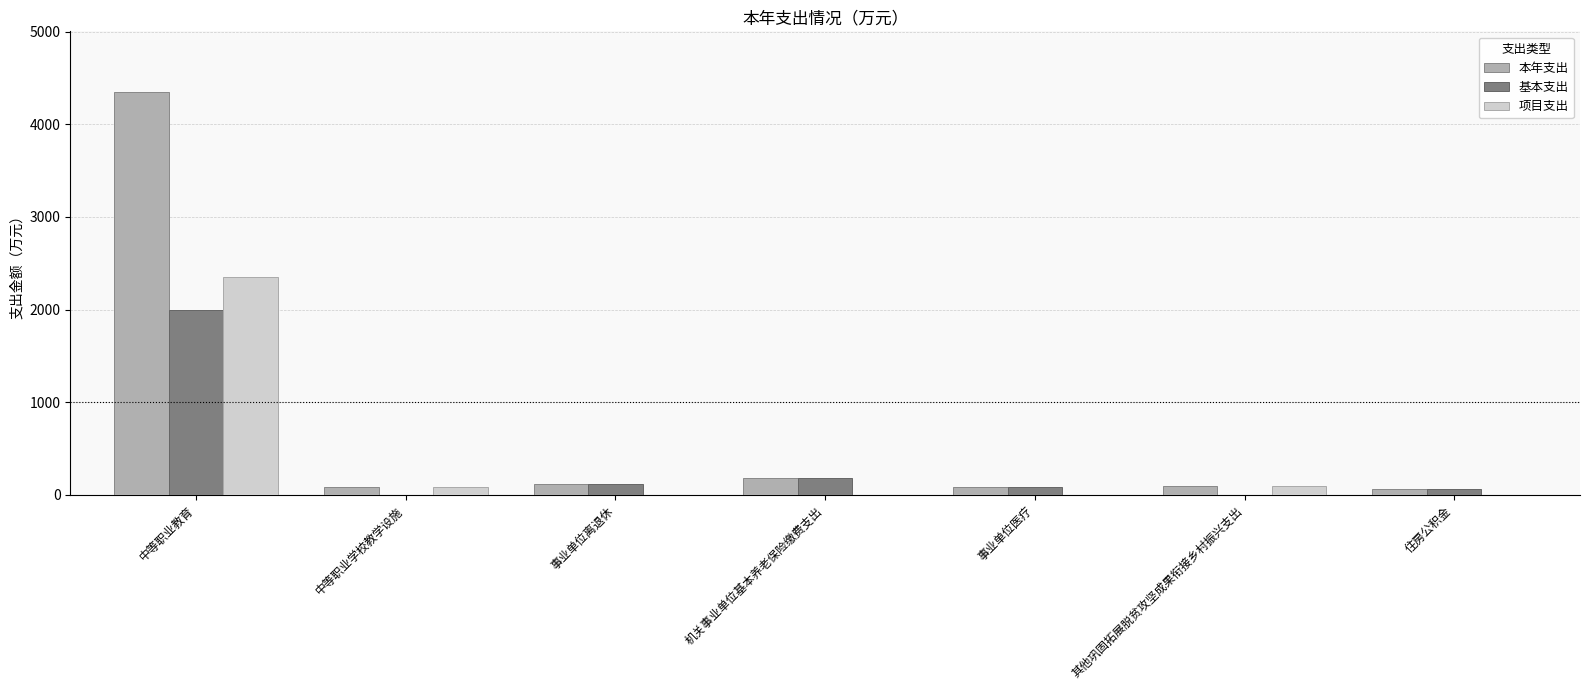

How many groups of bars are there?

7